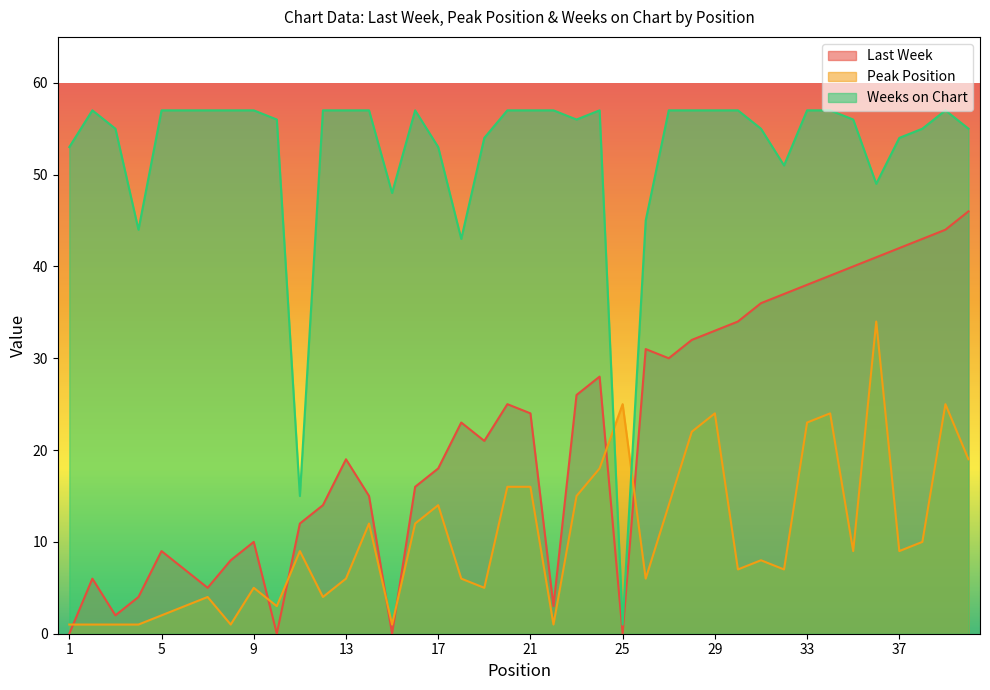

The value of Last Week at 9 is 10. True or false?

True